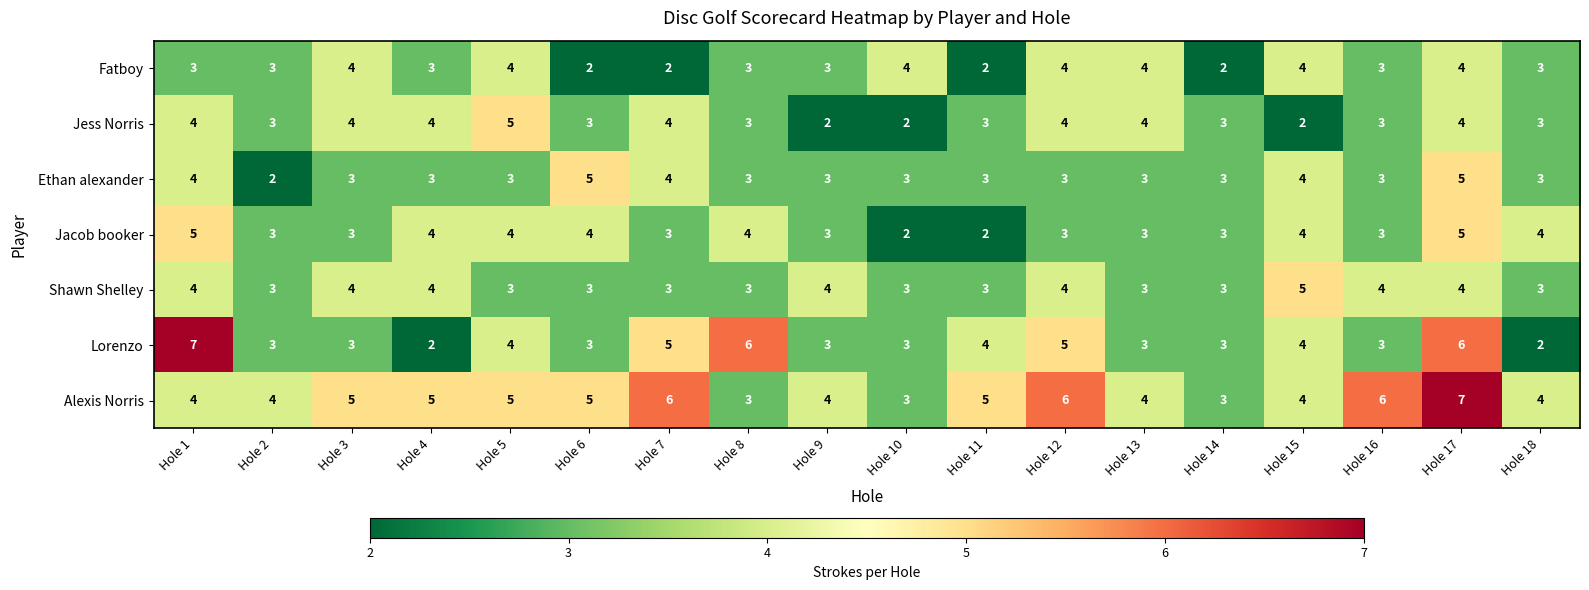

Which series changed the most between Hole 2 and Hole 8?

Lorenzo